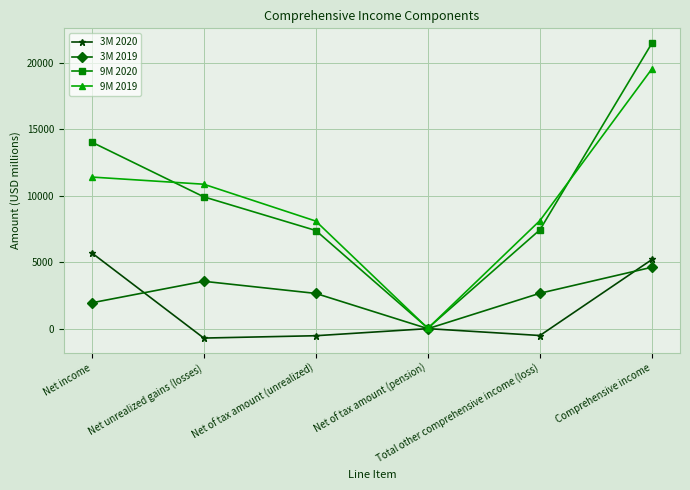

Is it true that 3M 2019 equals 816 at Net unrealized gains (losses)?

False